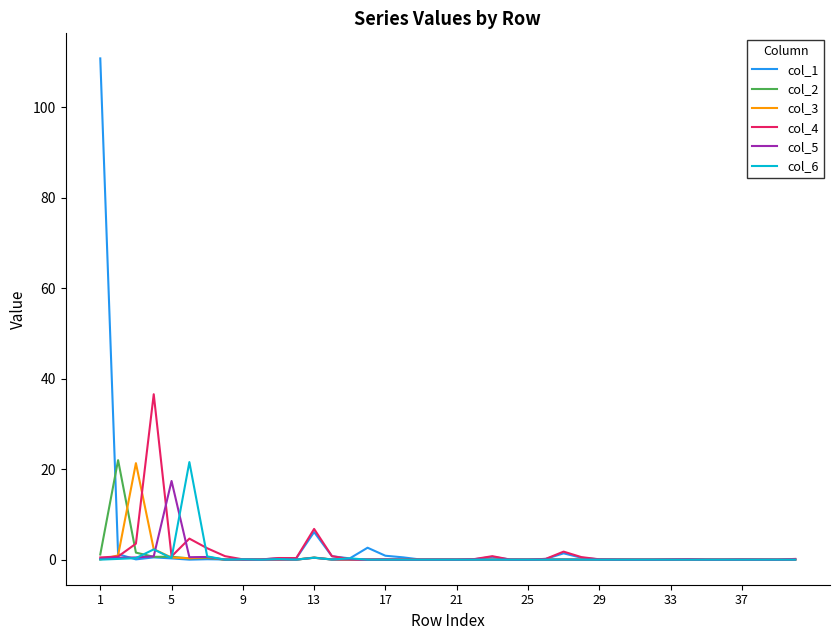

What is the maximum value shown in the chart?

110.8